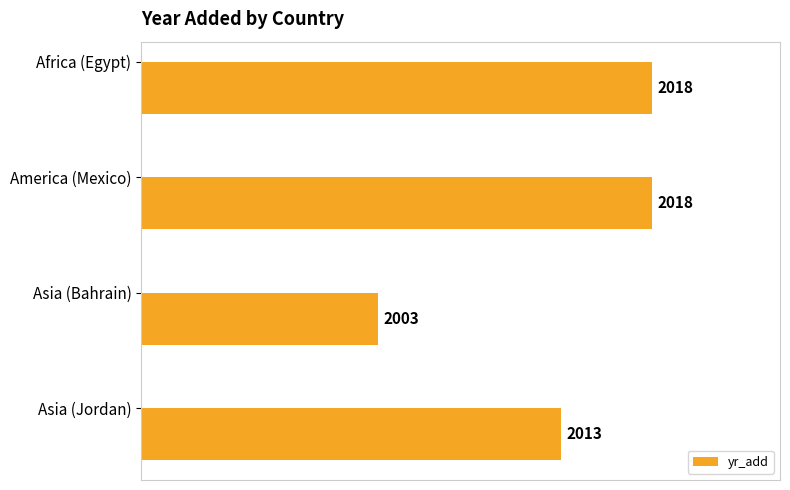

Is it true that the value at Asia (Jordan) is 959?

False